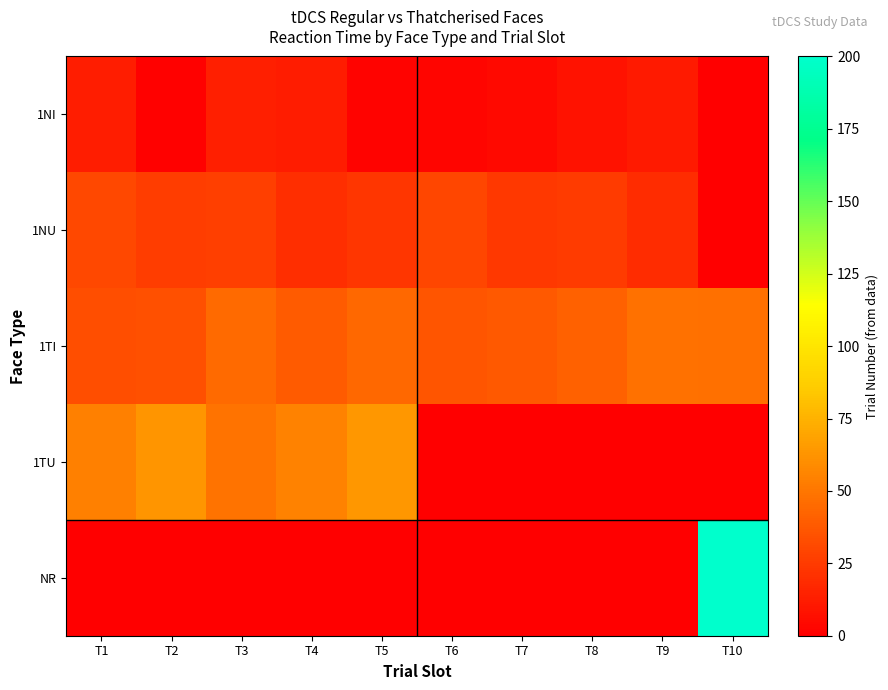

Which series changed the most between T2 and T10?

NR